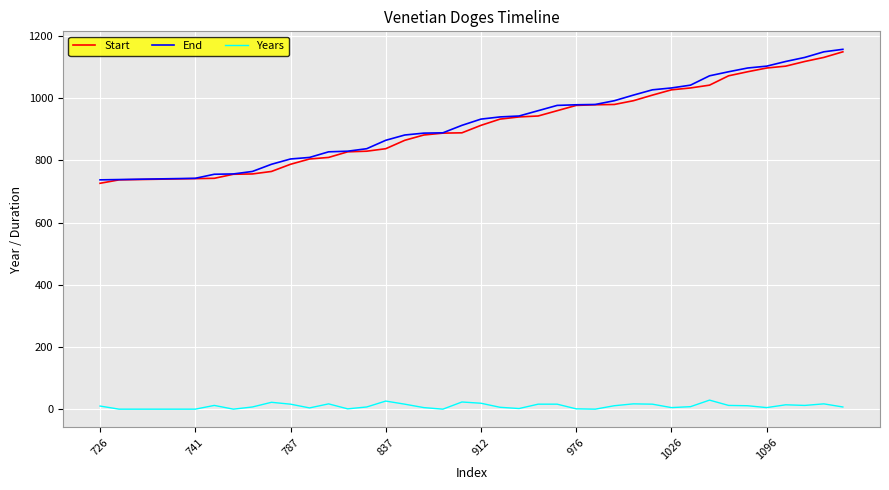

True or false: Start and Years intersect in this chart.

False